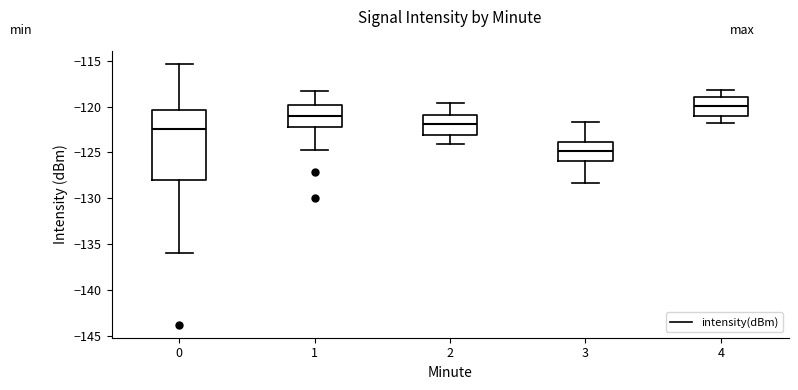

Where is the lower edge of the box at x = 4 on the y-axis? The values are not printed on the chart, so give them approximately, as read against the axis.

-121.0